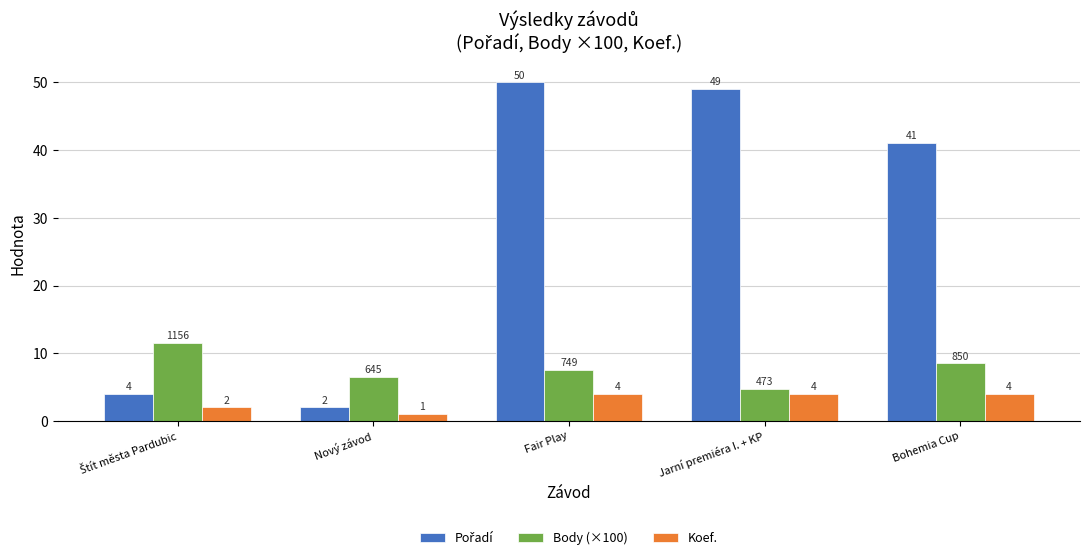

Count the number of data series in this chart.

3